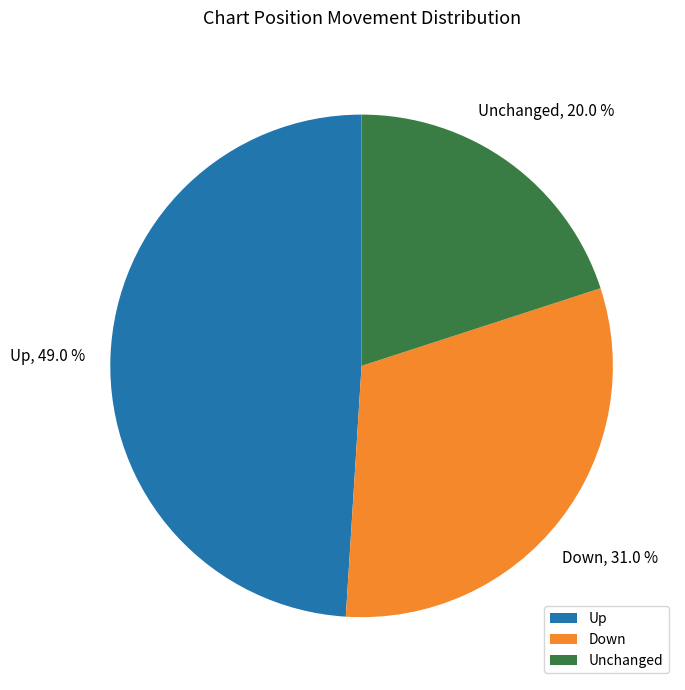

How many slices are in this pie chart?

3